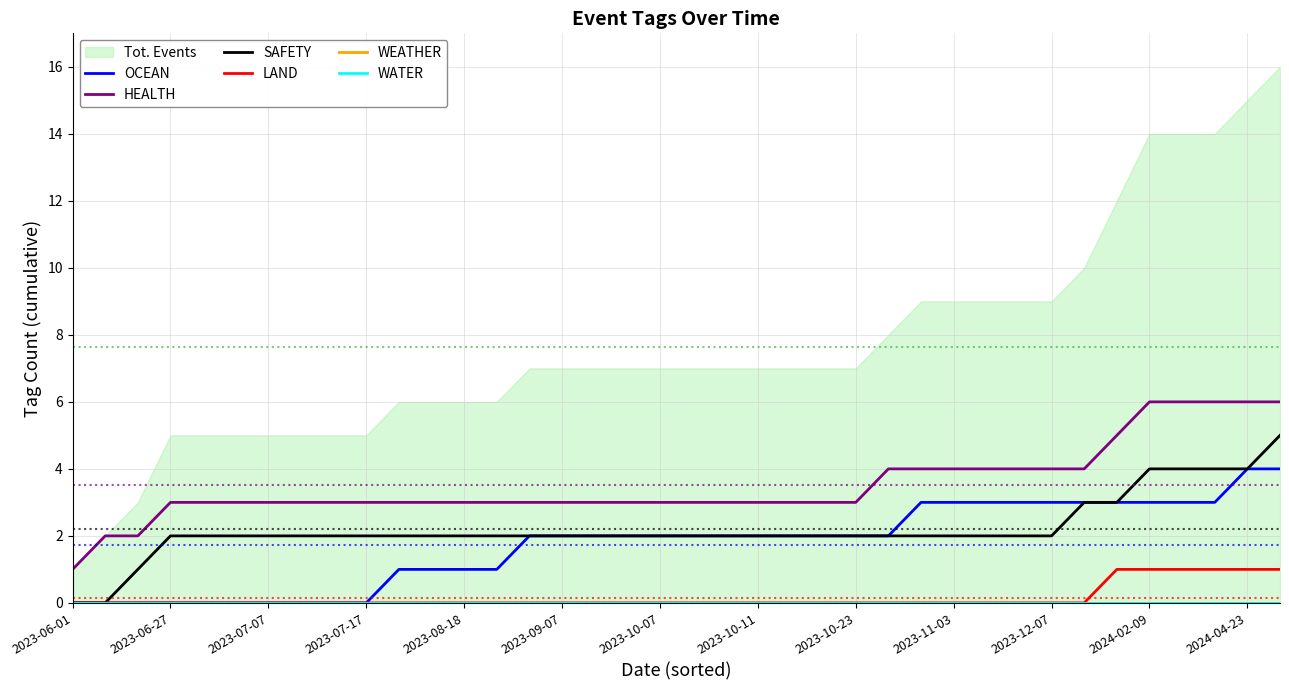

How many values in the HEALTH series exceed 3?

13